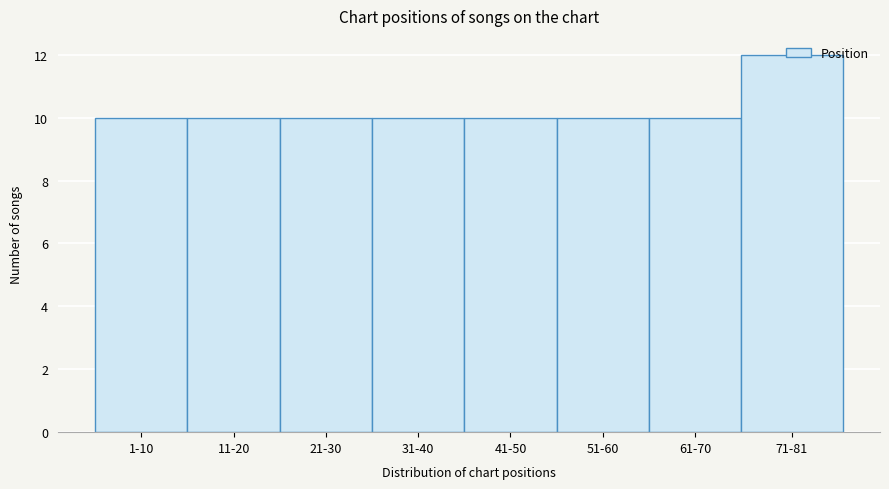

Which label corresponds to the largest value in the chart?

71-81